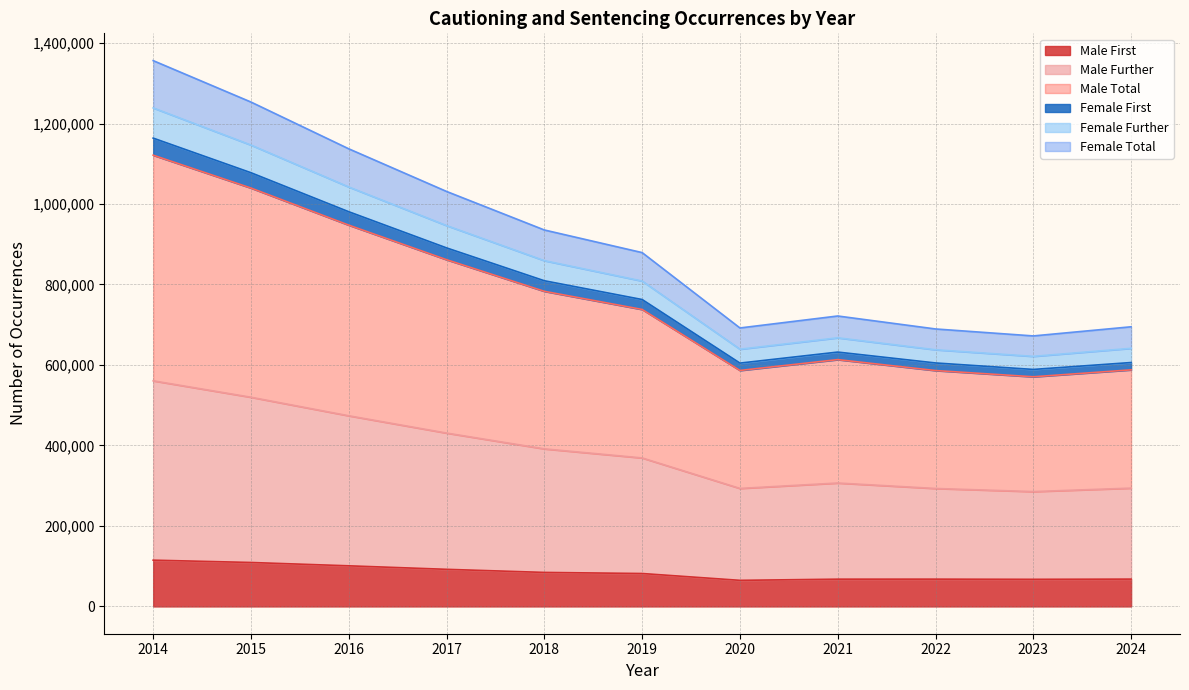

True or false: Female Total and Female First cross at least once.

False